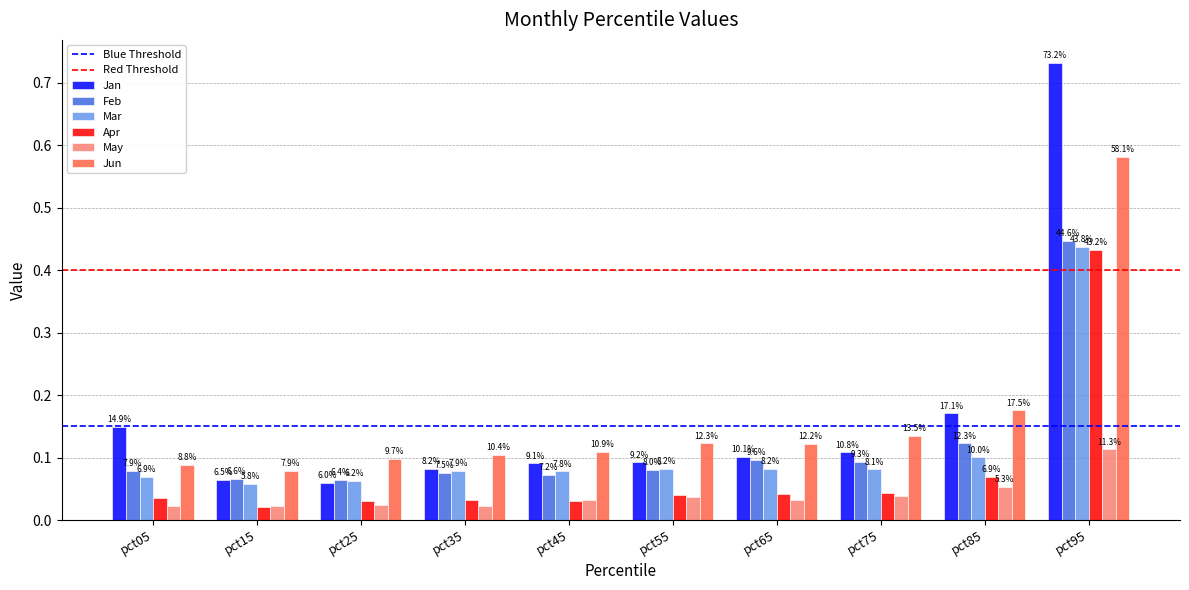

What is the difference between the maximum and minimum values in the Jun series?

0.5